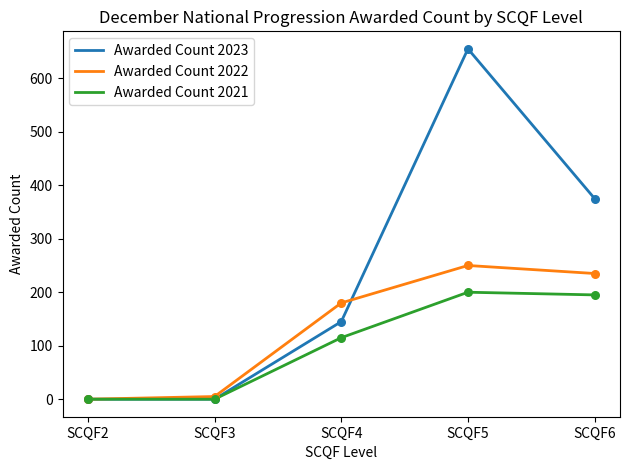

Which series has the largest total across all categories?

Awarded Count 2023